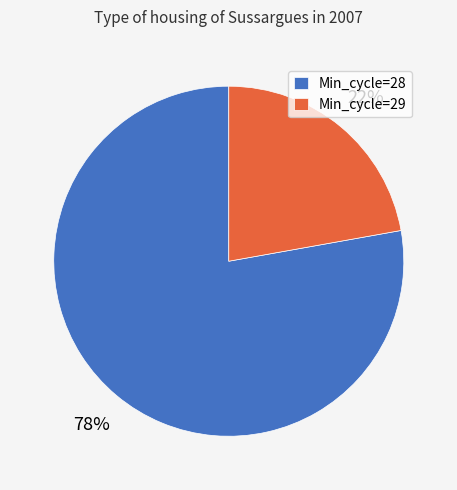

What is the largest slice in the pie chart?

Min_cycle=28